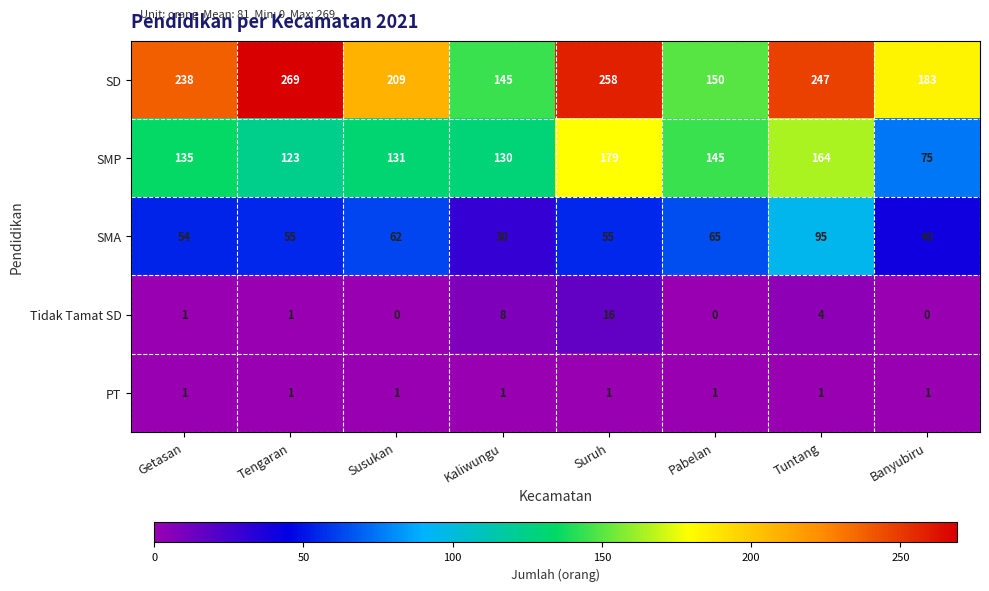

At which label is Tidak Tamat SD closest to 8?

Kaliwungu